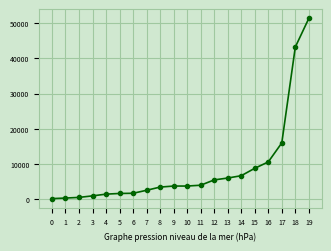

What is the maximum value shown in the chart?

51279.0